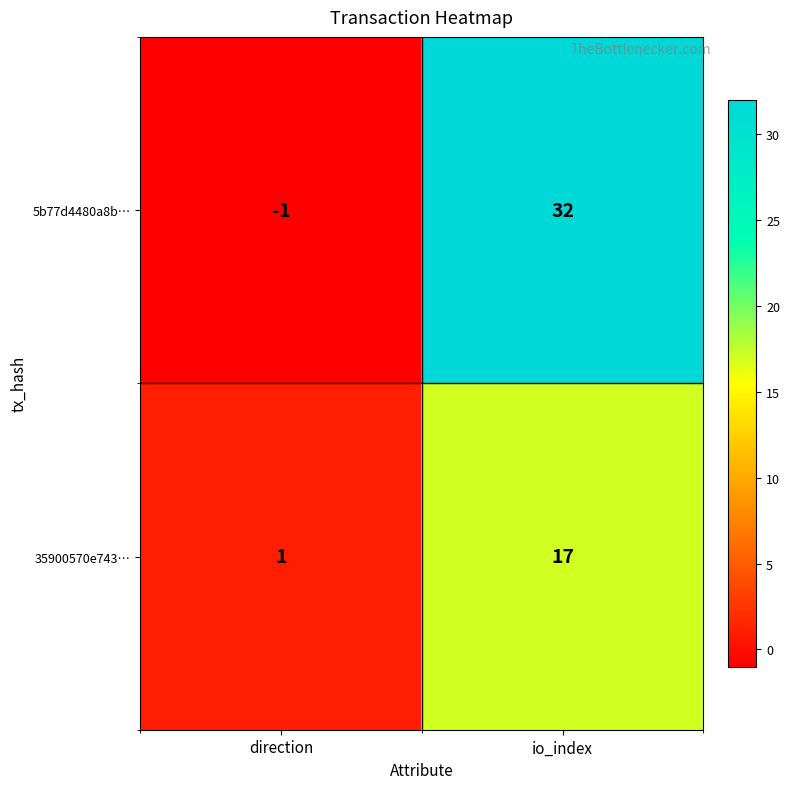

How many distinct data groups are displayed?

2